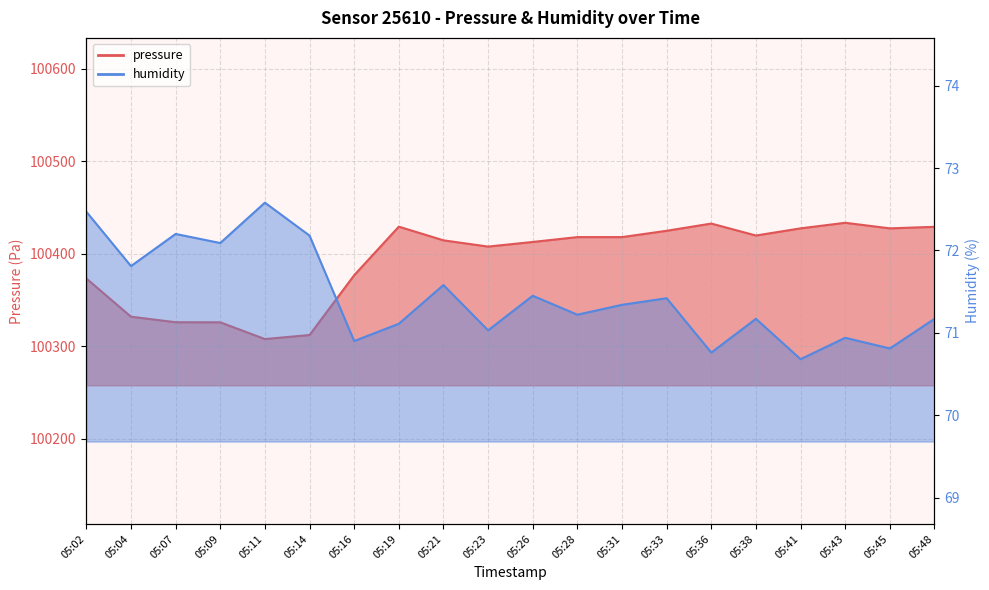

True or false: humidity and pressure intersect in this chart.

False